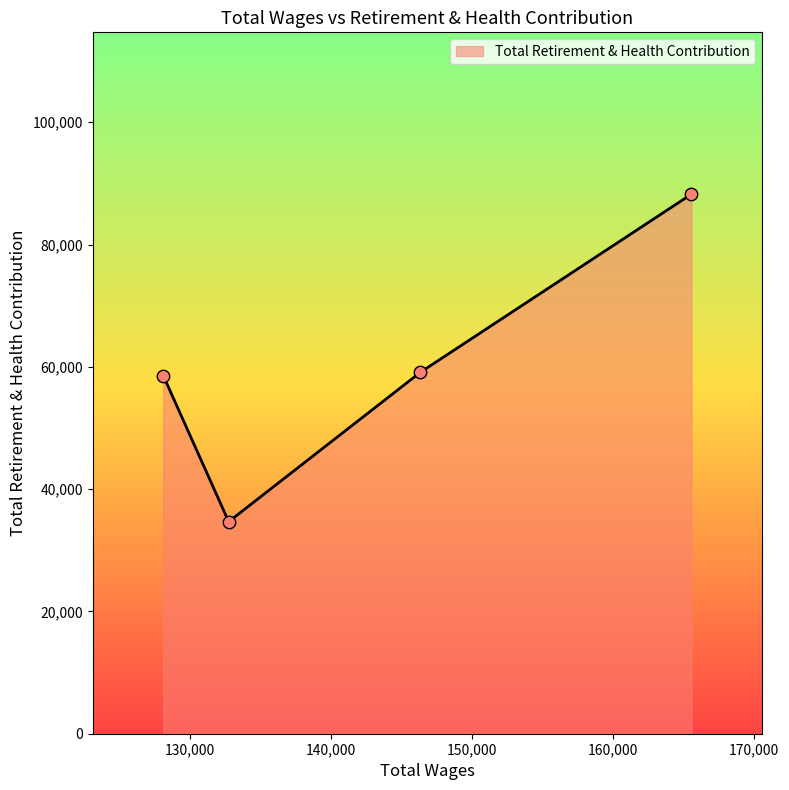

What is the greatest value displayed?

88233